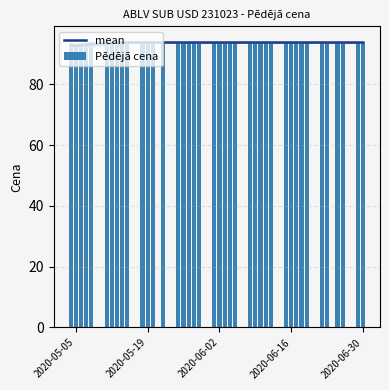

The mean series shows 146.1 at 2020-05-19. True or false?

False